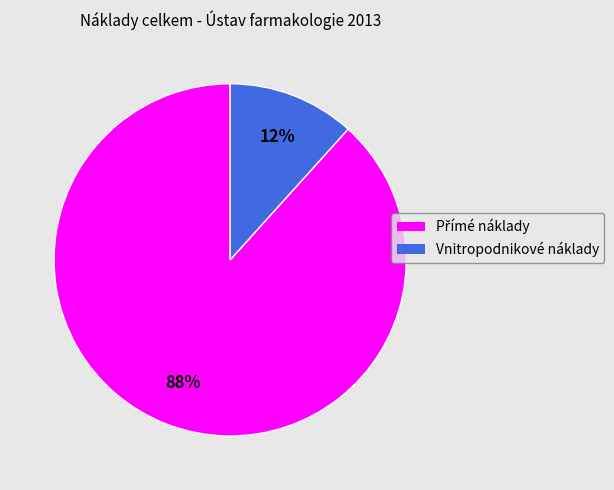

Does any single category account for the majority?

Yes